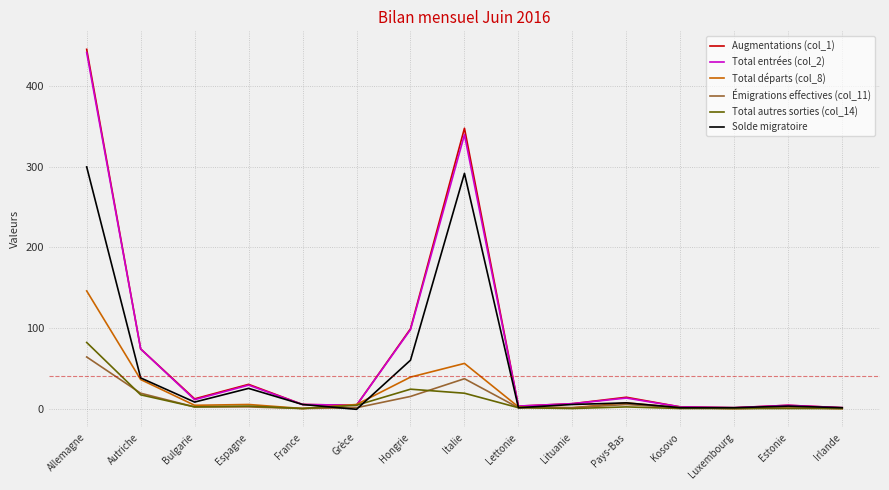

At which category is the sum across all series the highest?

Allemagne